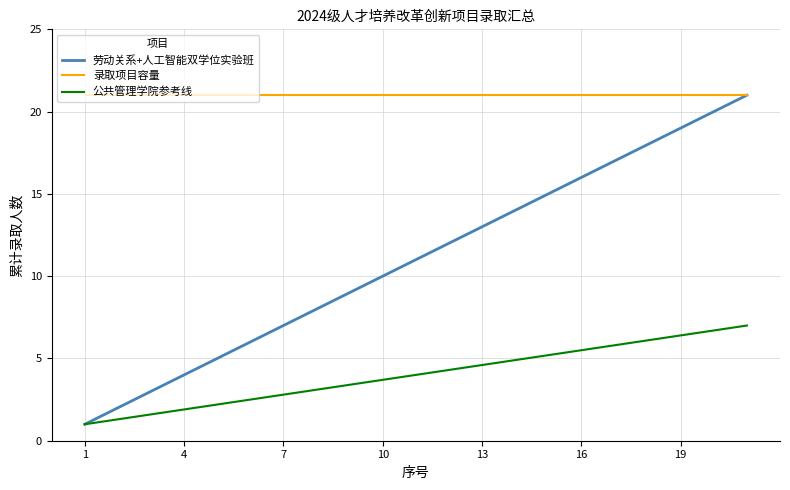

Rank the series by their average value, from lowest to highest.

公共管理学院参考线, 劳动关系+人工智能双学位实验班, 录取项目容量